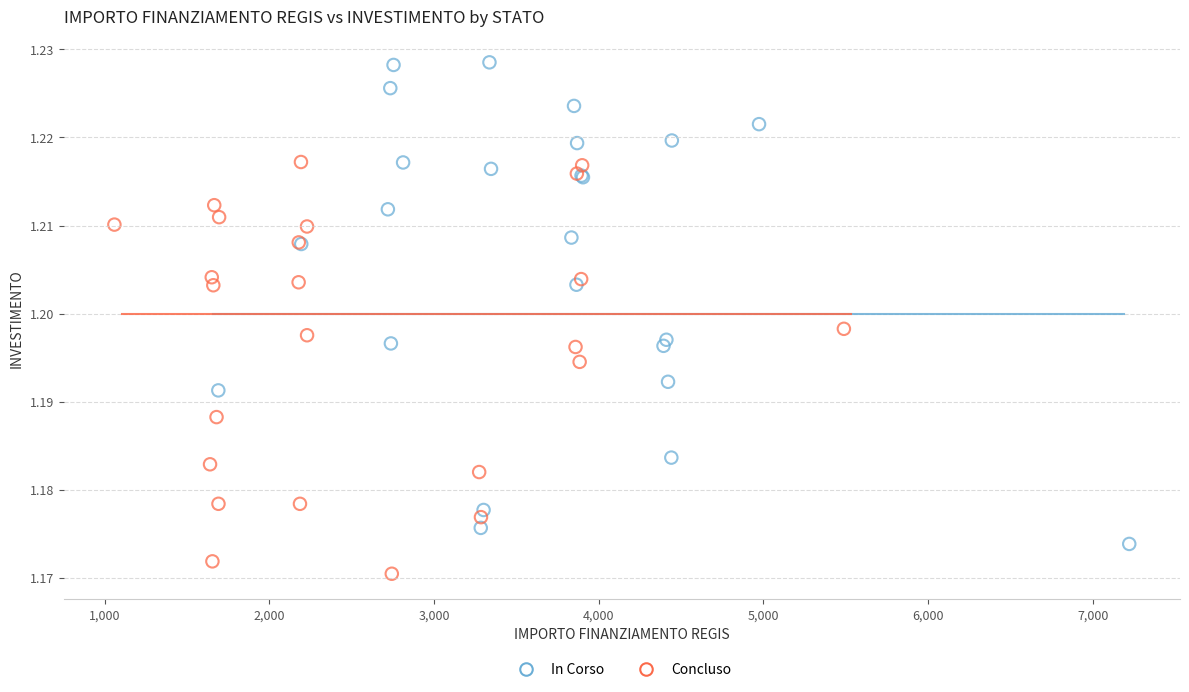

Which series has the widest spread of Y values?

In Corso